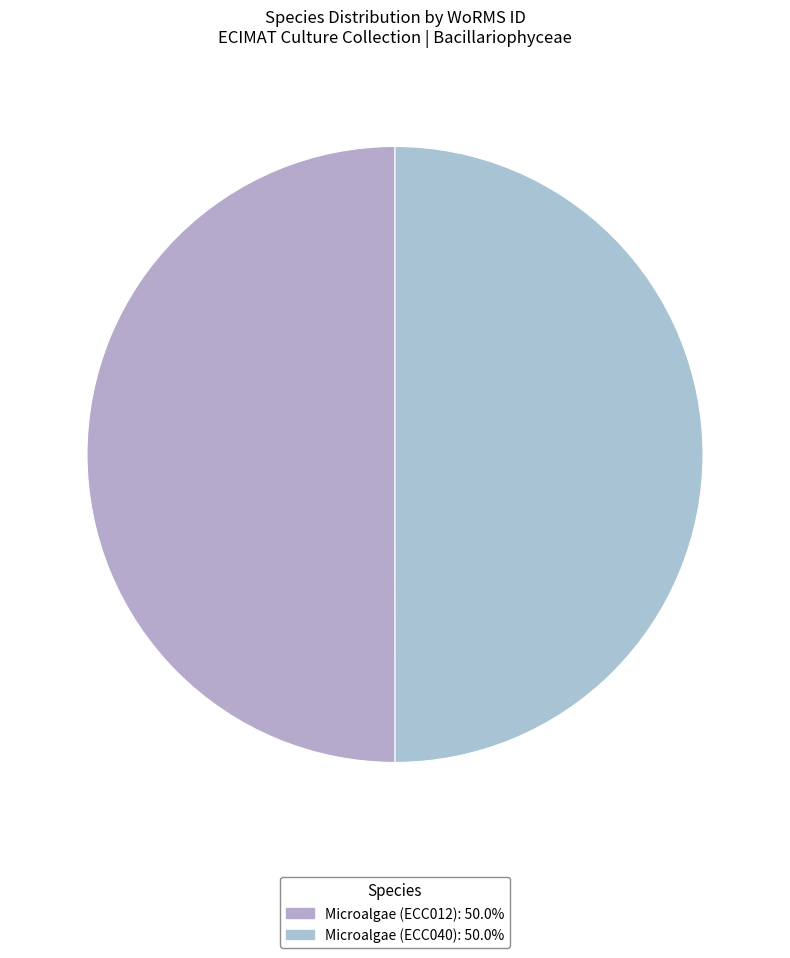

How many slices are in this pie chart?

2